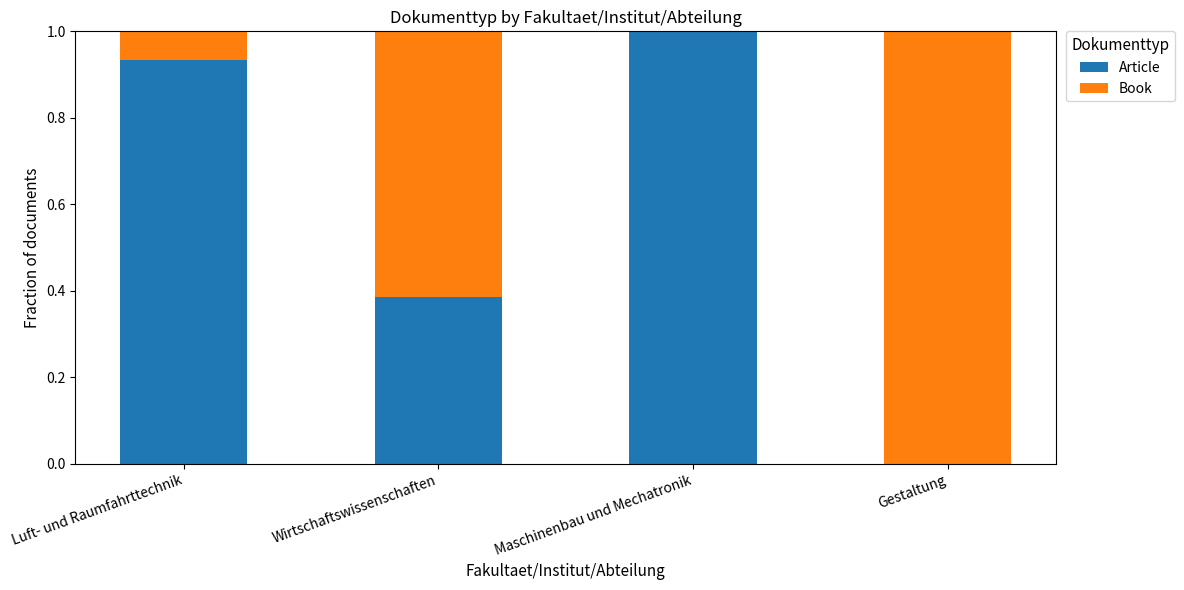

Does the chart contain stacked bars?

Yes